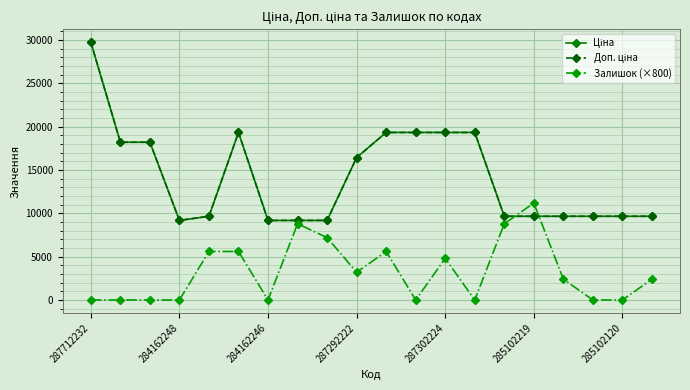

Does the chart have visible grid lines?

Yes